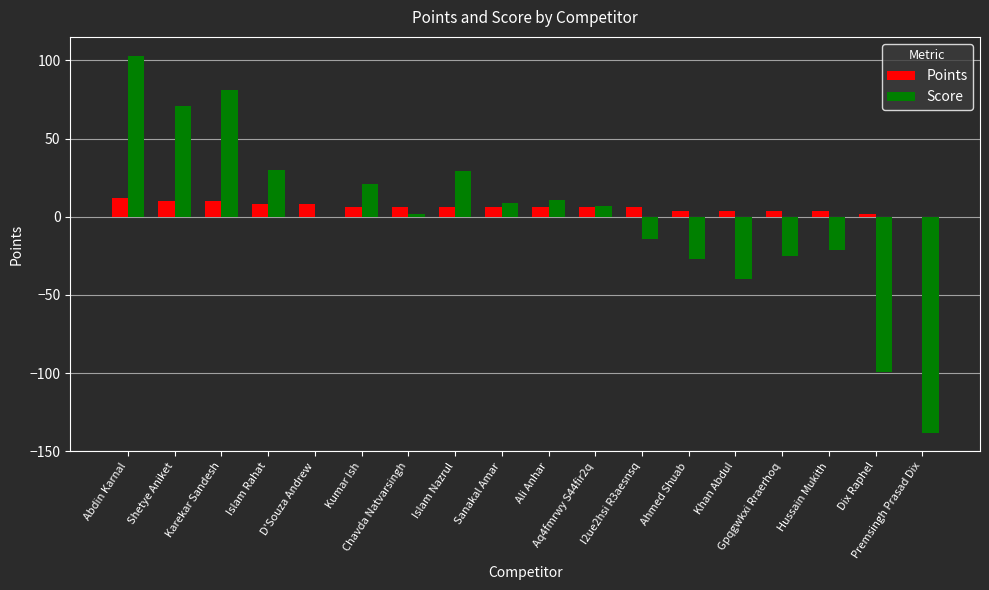

What is the greatest value displayed?

103